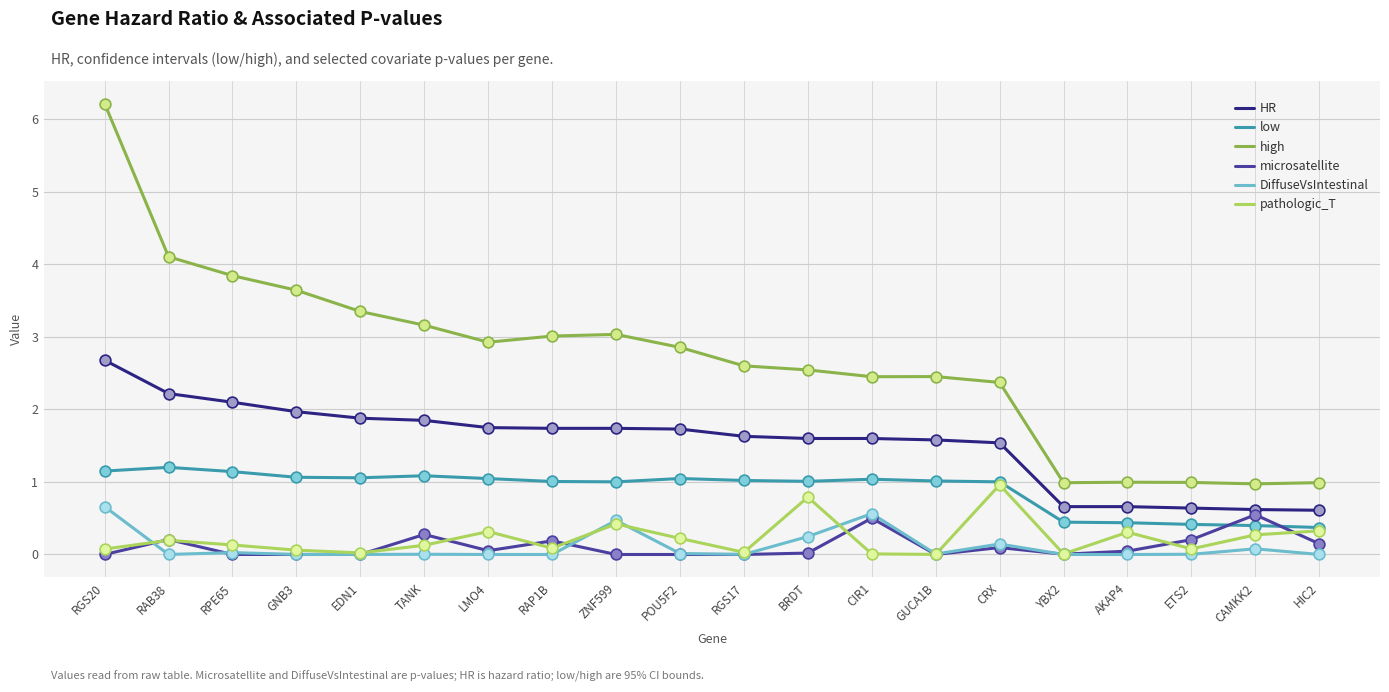

What is the total value across all series at EDN1?

6.3